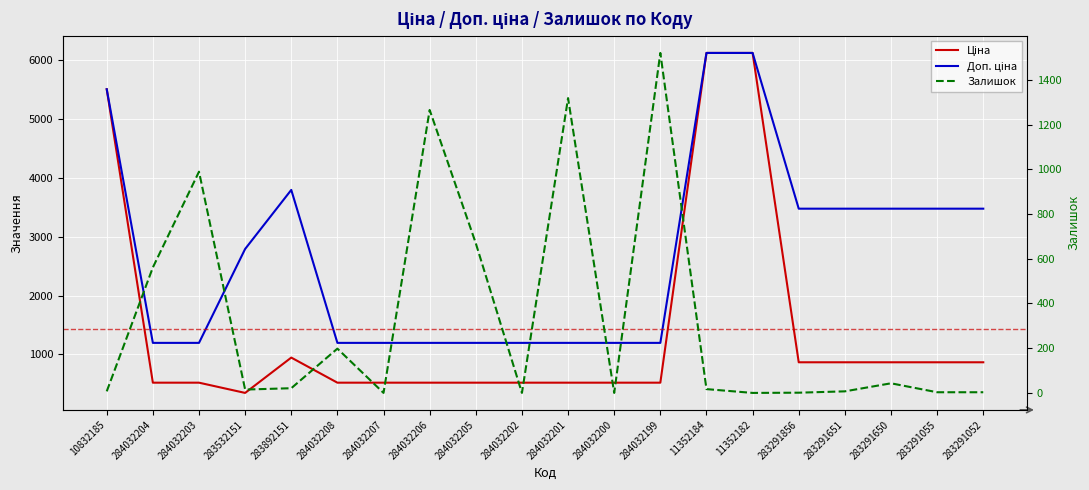

At which label does Доп. ціна first exceed 2789?

10832185